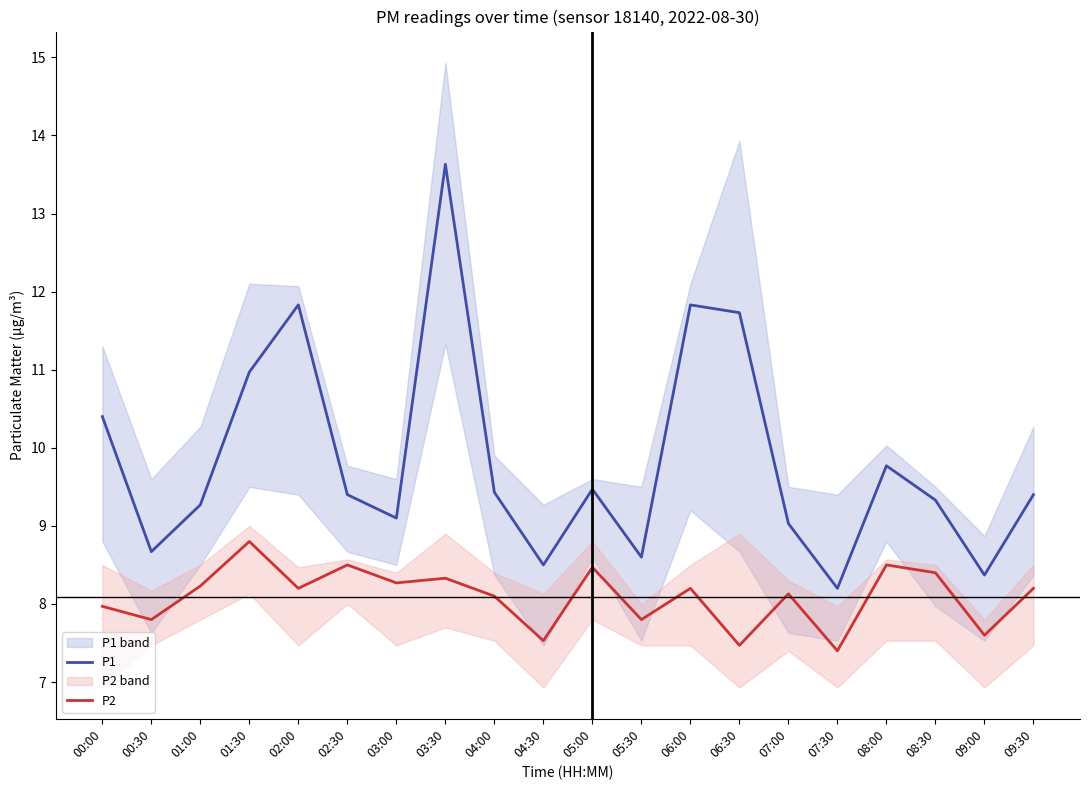

At 02:00, list the series in order from smallest to largest.

P2, P1